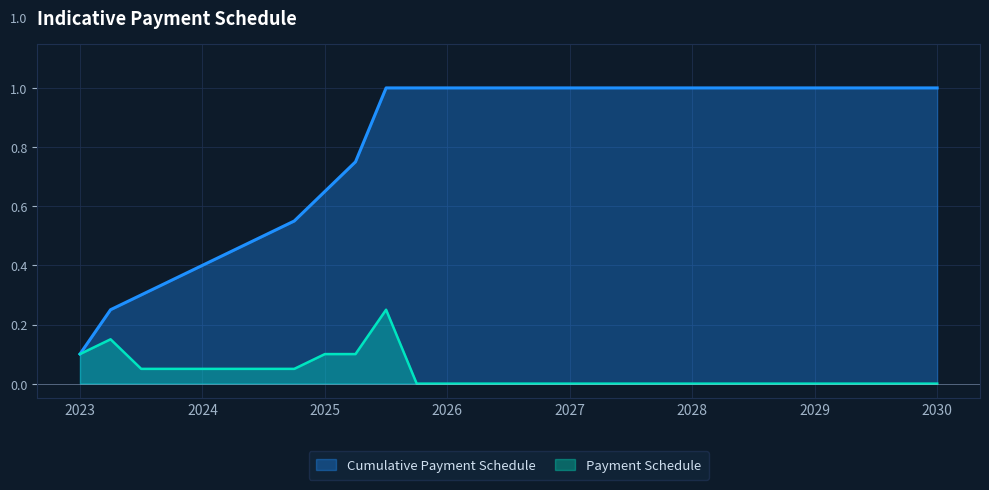

Read the Cumulative Payment Schedule value at 2023-06.

0.2